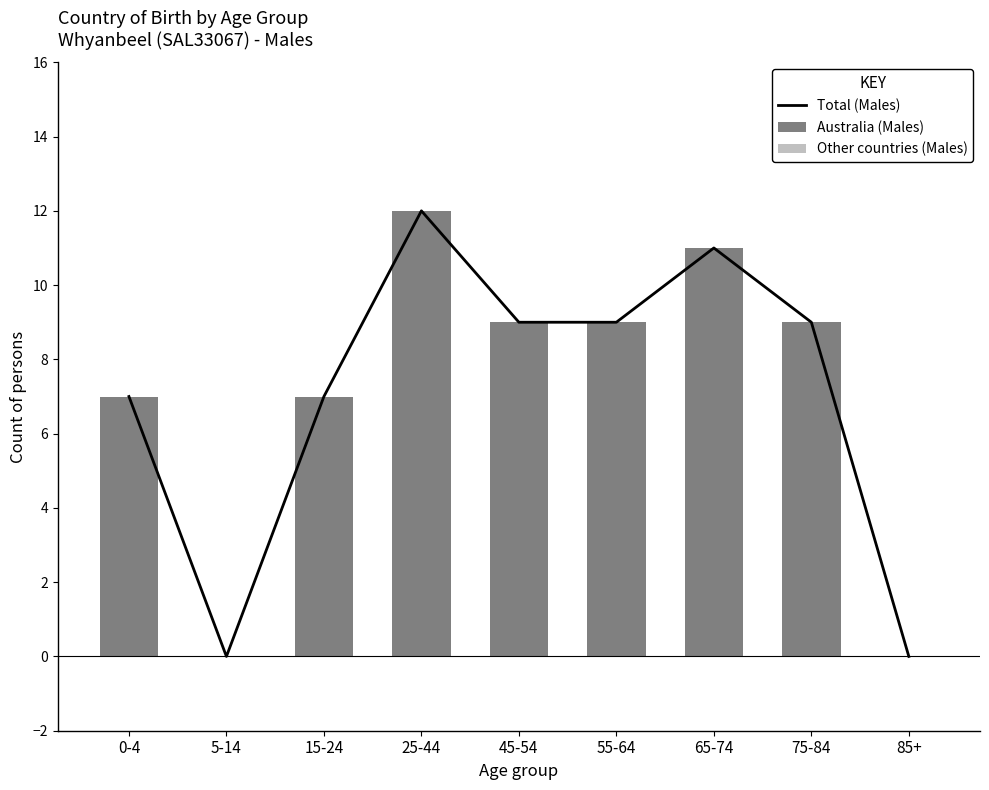

At how many categories does at least one series exceed 11?

1